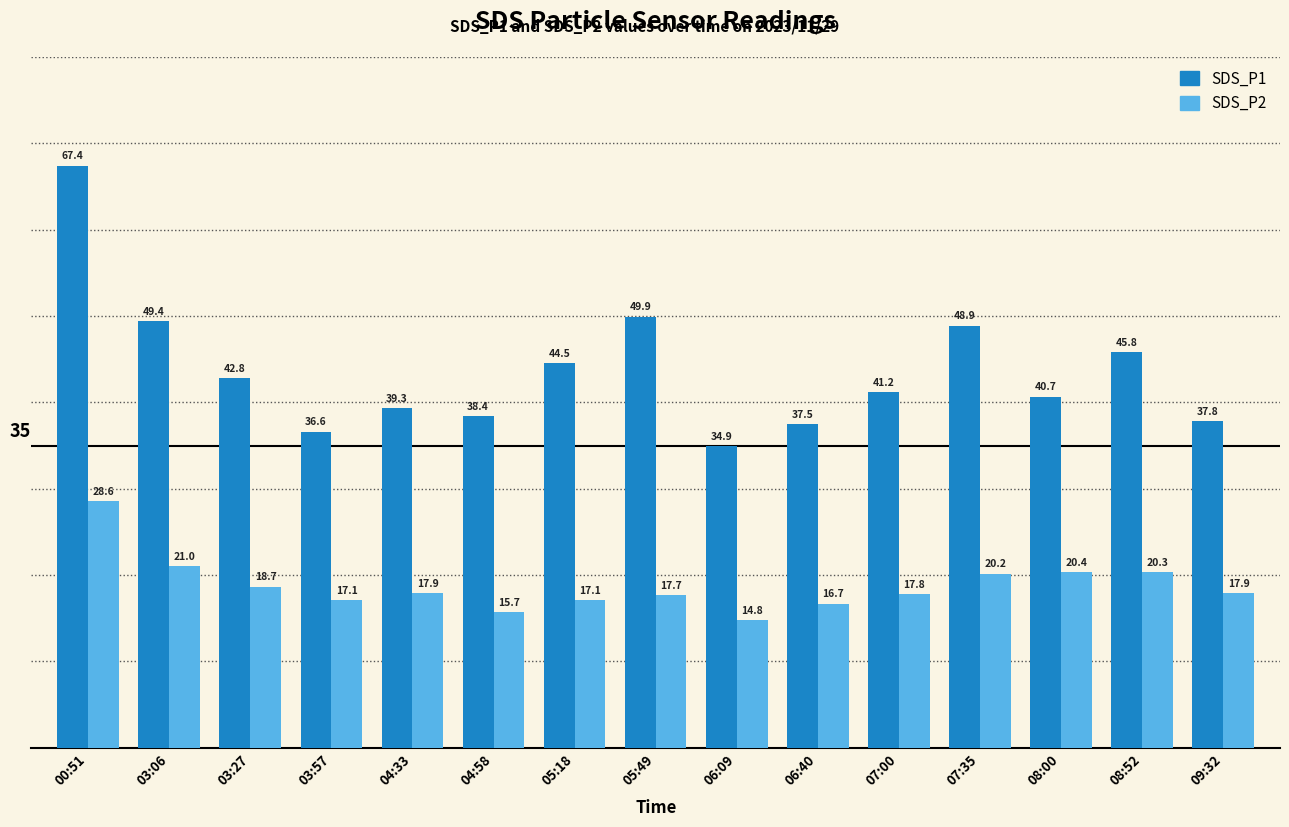

How many data points in SDS_P2 are less than 17?

3